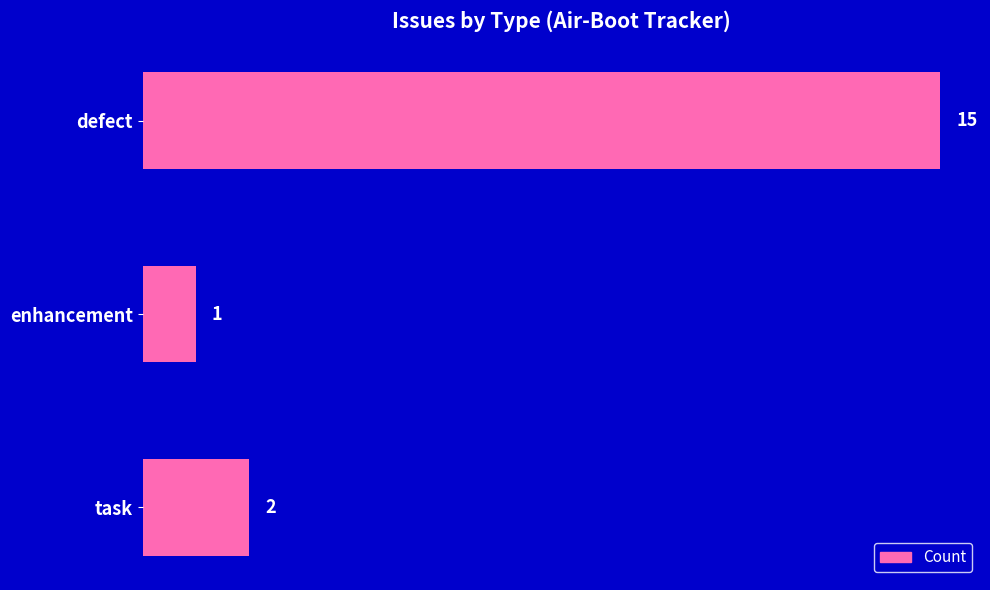

What is the maximum value shown in the chart?

15